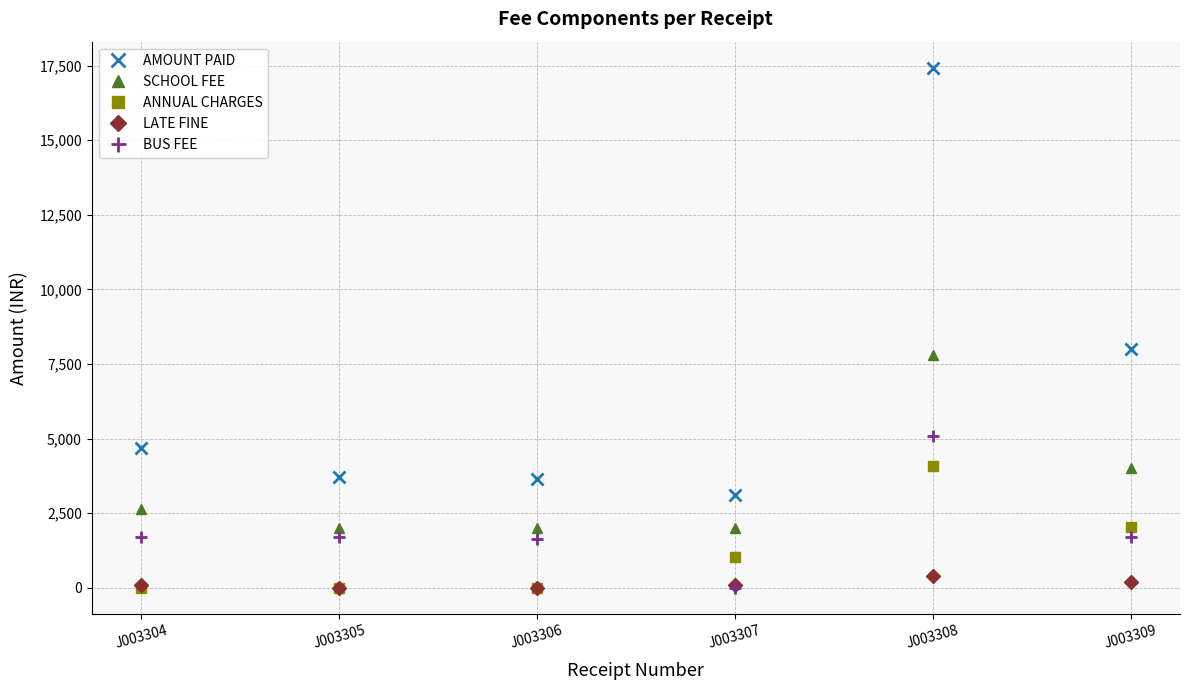

At how many categories does at least one series exceed 10690?

1